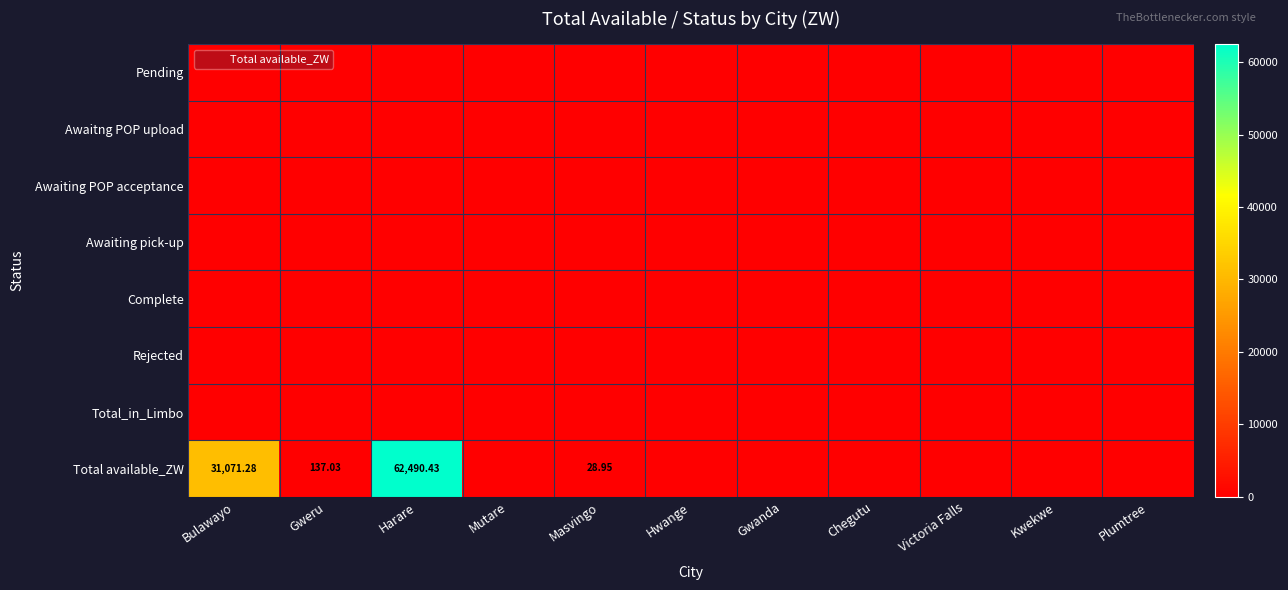

Which series has the widest spread of values?

Total available_ZW